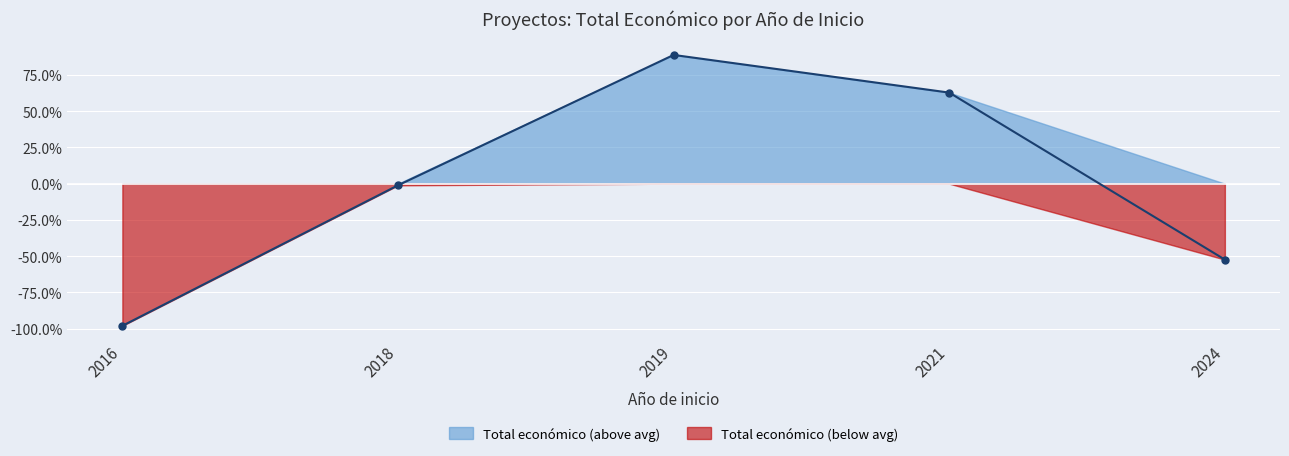

Which label corresponds to the largest value in the chart?

2019